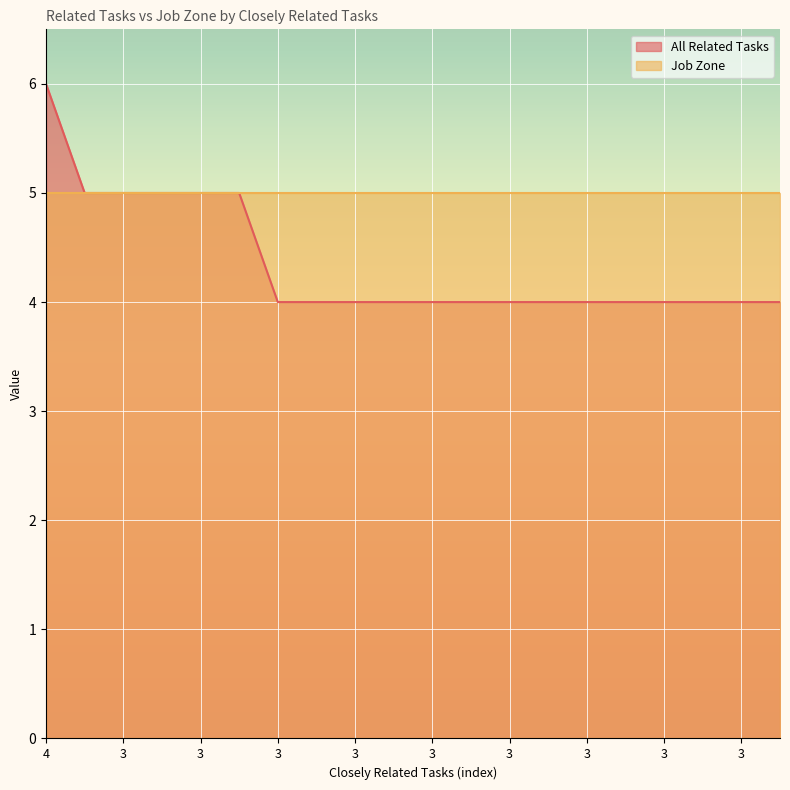

How many categories are shown in the chart?

20